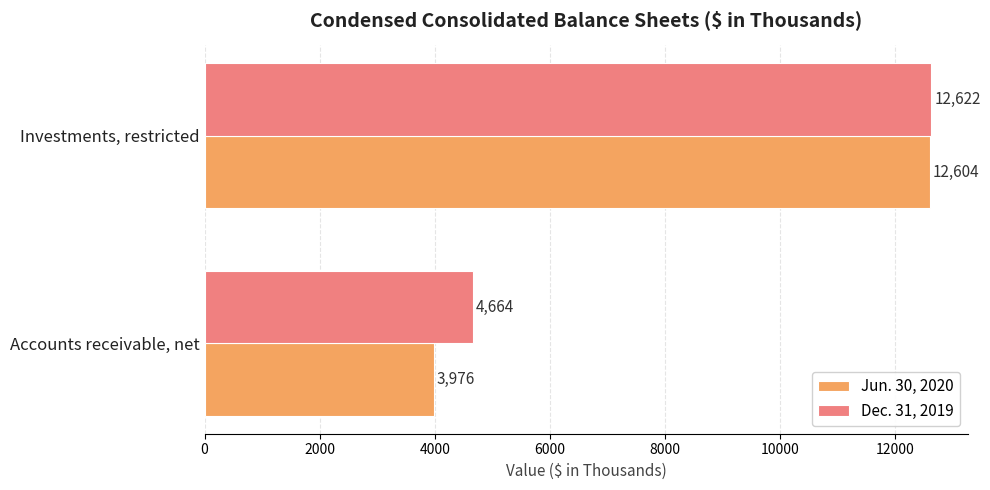

What is the difference between the maximum and minimum values in the Dec. 31, 2019 series?

7958